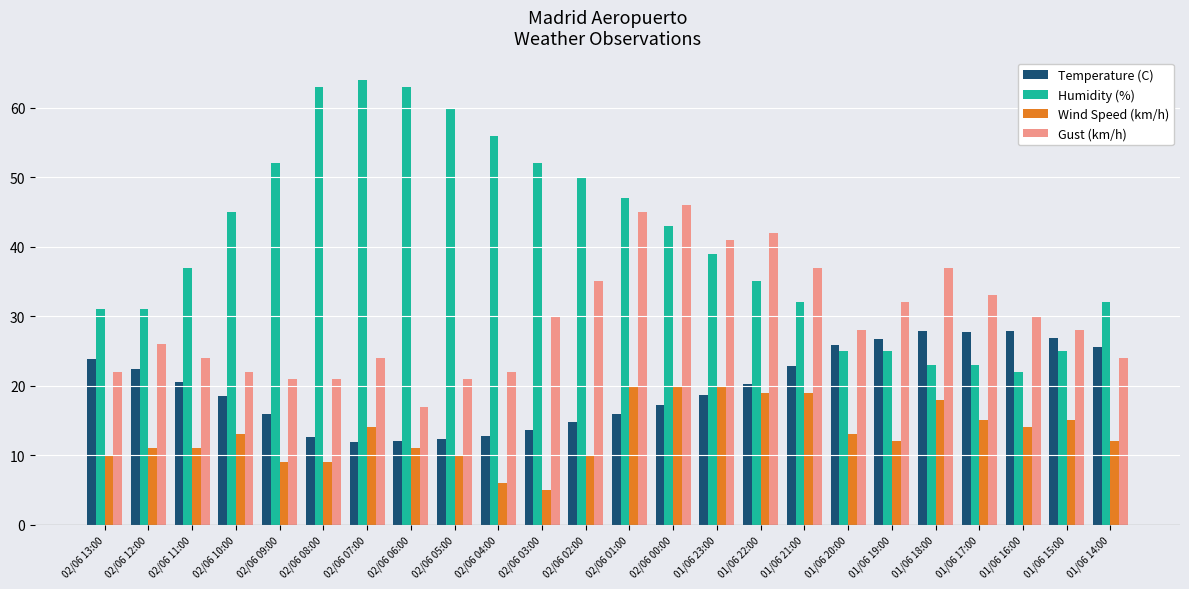

What is the difference between the second highest and second lowest values in the Wind Speed (km/h) series?

14.0